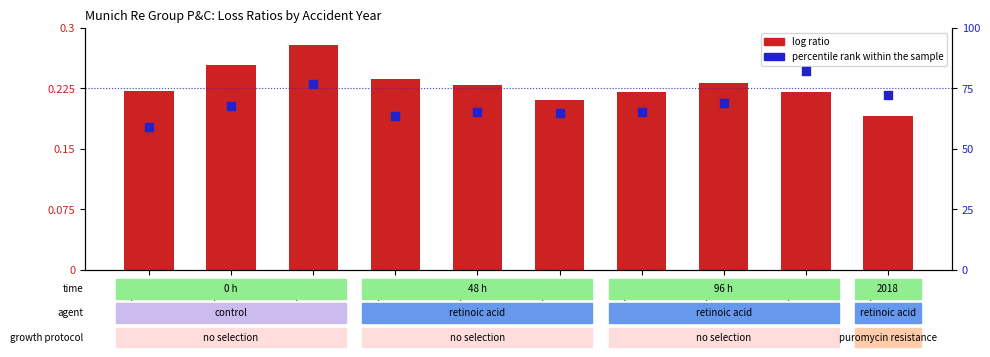

Which series has the largest total across all categories?

percentile rank within the sample